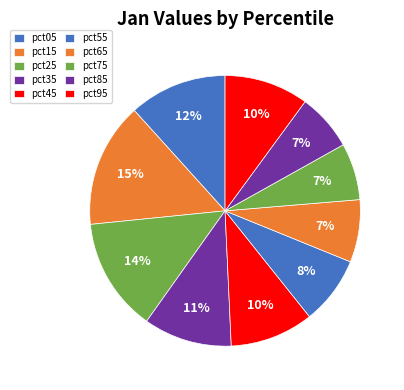

What is the smallest slice in the pie chart?

pct75